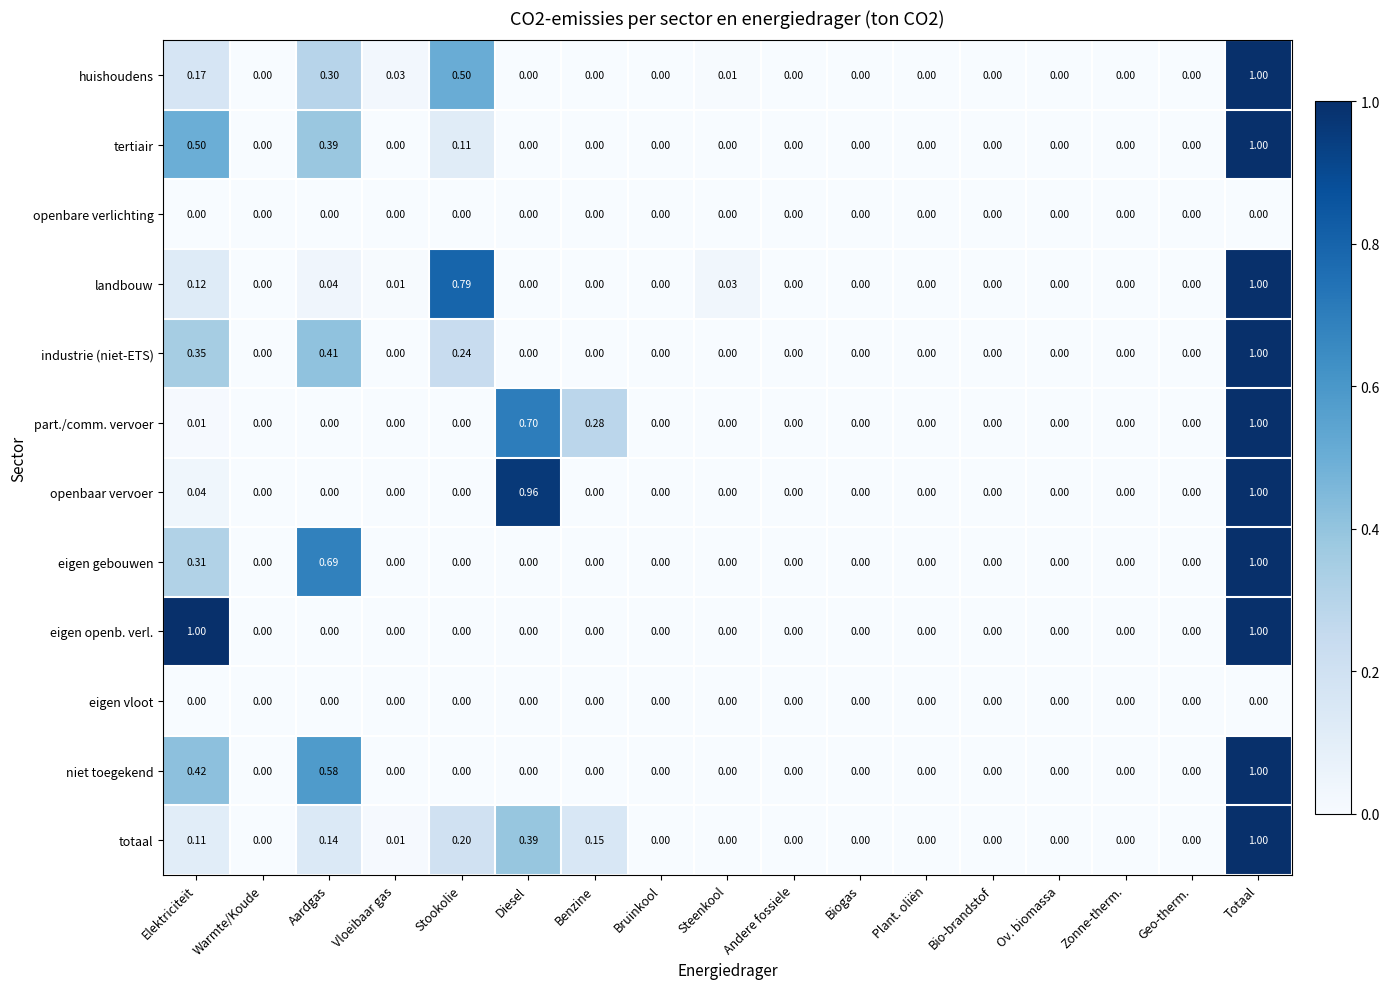

Which series has the largest total across all categories?

huishoudens